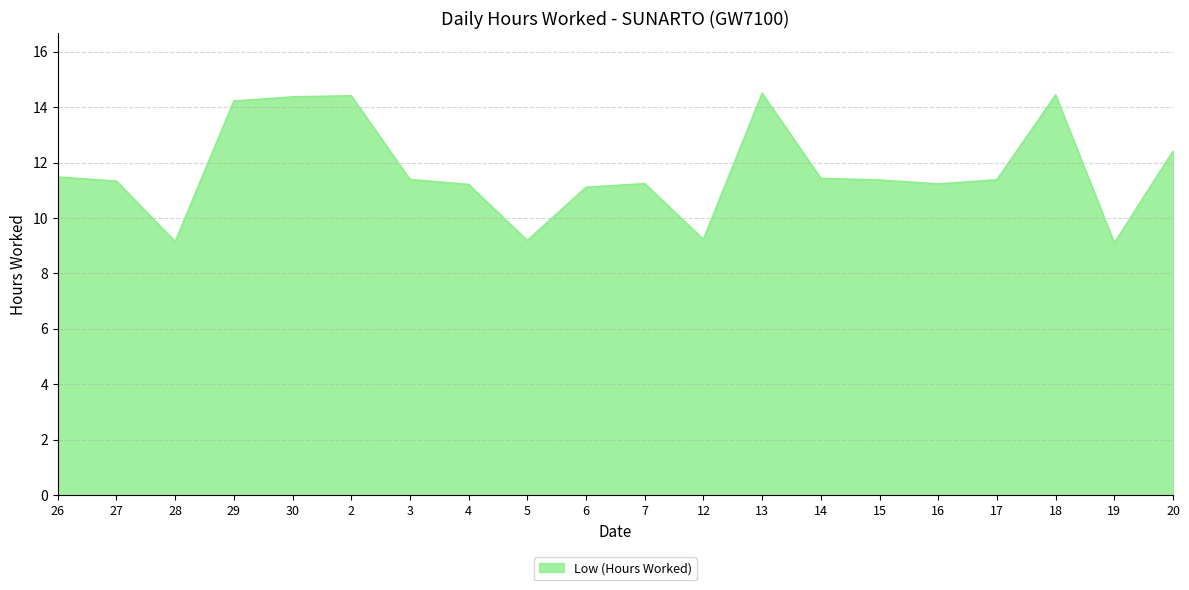

Which has a higher value, 16 or 19?

16